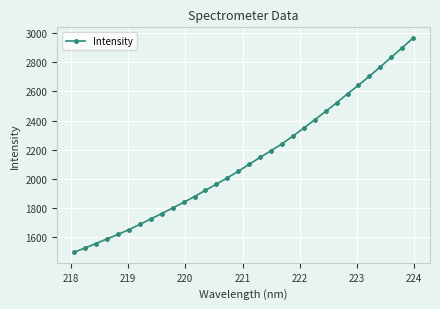

Reading left to right, transcribe all the data shown in this chart.

1499.9	1528.5	1558.8	1590.6	1620.8	1653.9	1689.8	1726.7	1764.1	1802.0	1840.4	1880.5	1923.2	1965.5	2008.6	2053.2	2101.6	2148.8	2194.7	2241.4	2295.2	2349.3	2407.0	2463.5	2522.3	2583.9	2643.1	2704.3	2768.6	2834.0	2899.3	2966.1